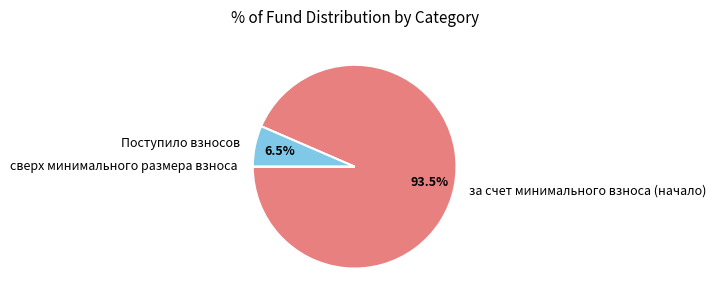

Is there any slice that represents more than half of the pie?

Yes